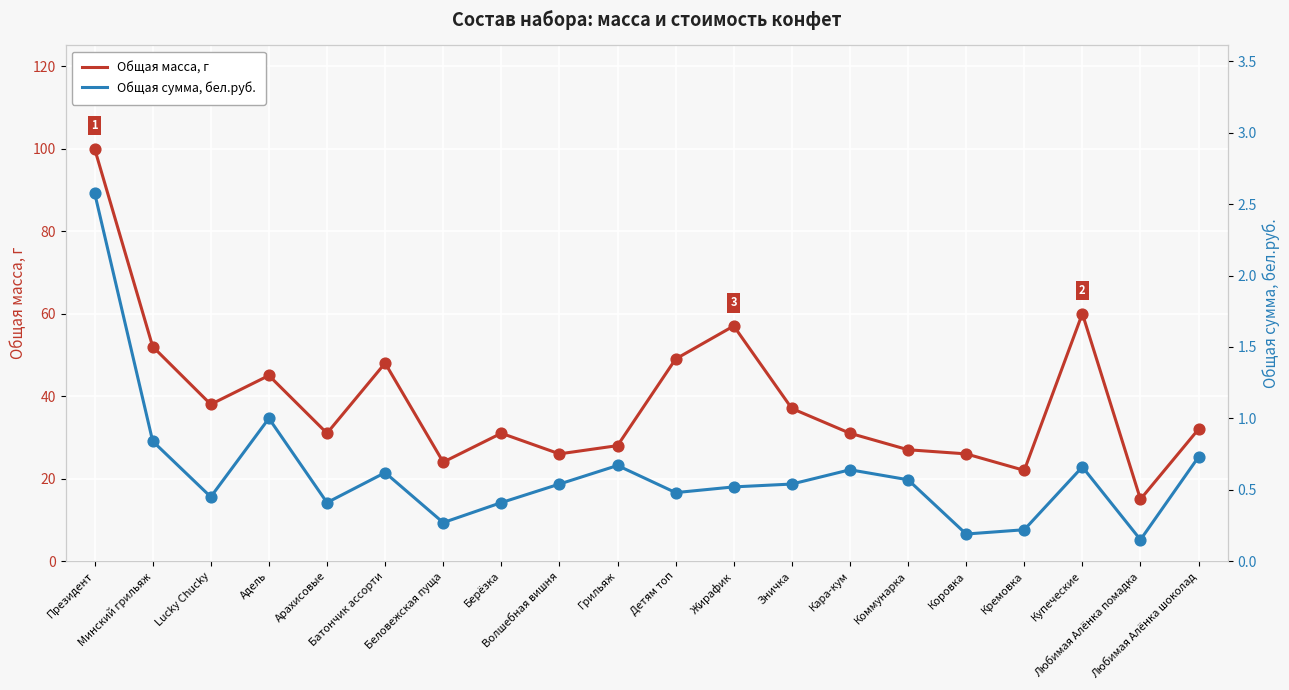

What is the total value across all series at Любимая Алёнка помадка?

15.2